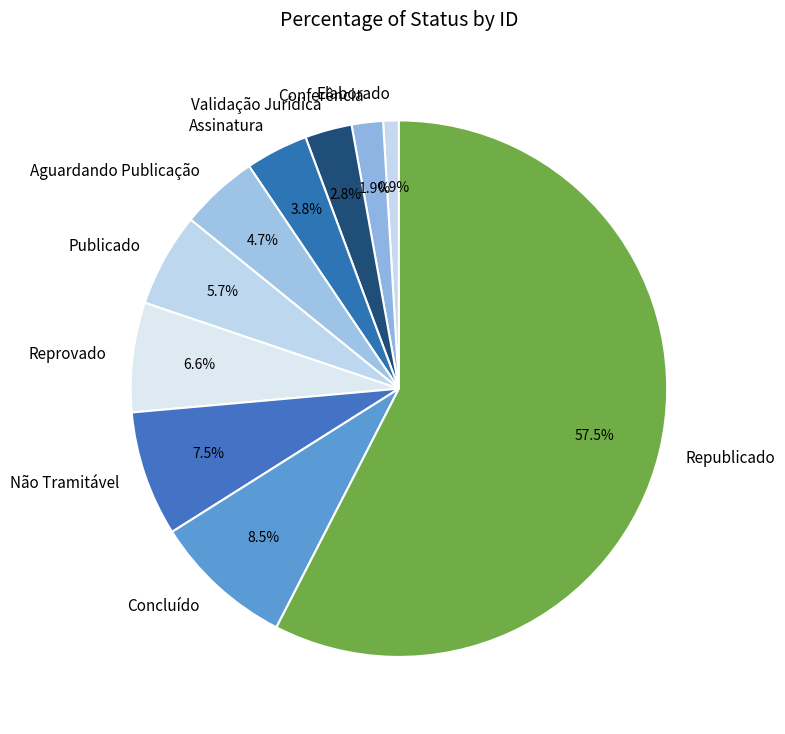

To the nearest percent, what percentage of the pie is Conferência?

2%